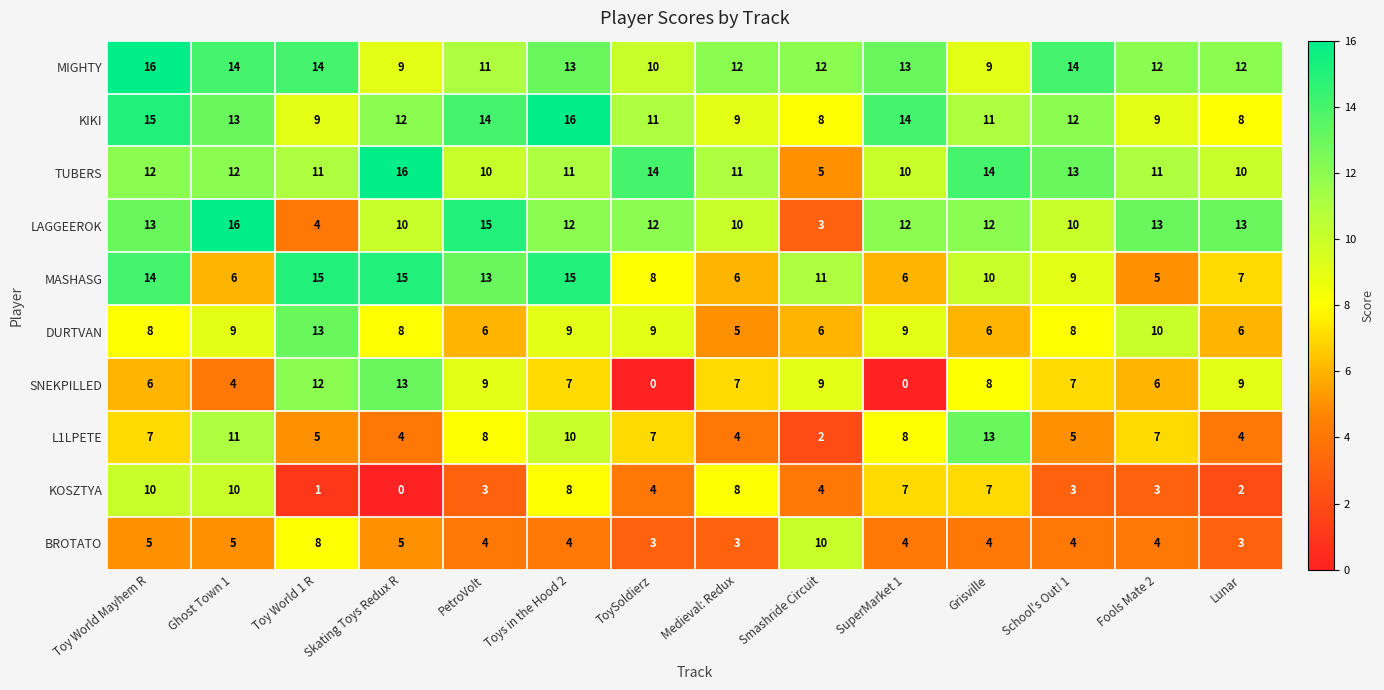

Is it true that DURTVAN equals 4 at SuperMarket 1?

False